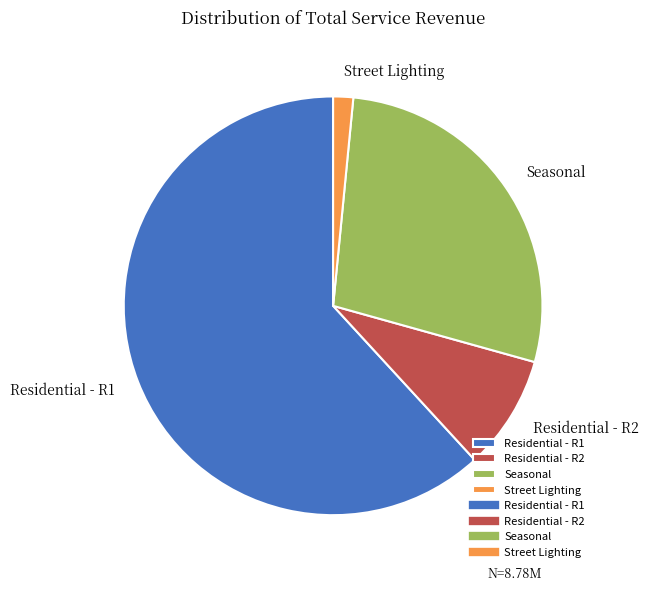

What is the smallest slice in the pie chart?

Street Lighting